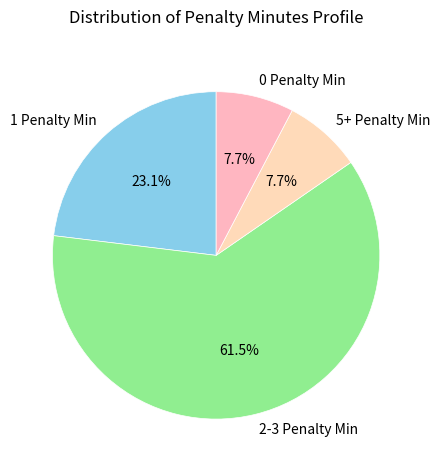

Is there a majority slice in this chart?

Yes